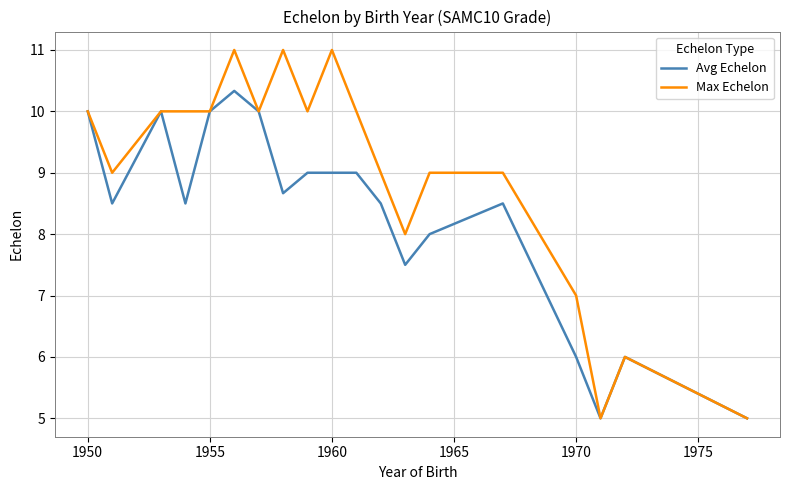

Which series has the largest total across all categories?

Max Echelon